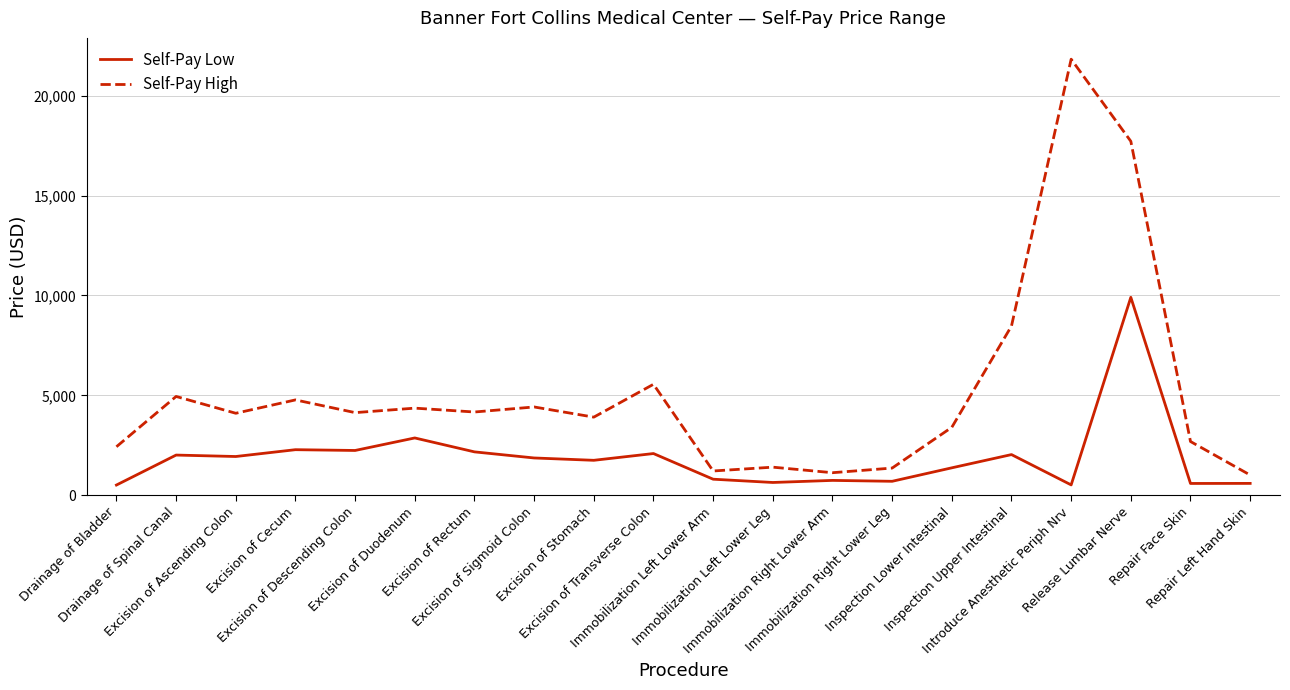

True or false: Self-Pay Low and Self-Pay High cross at least once.

False